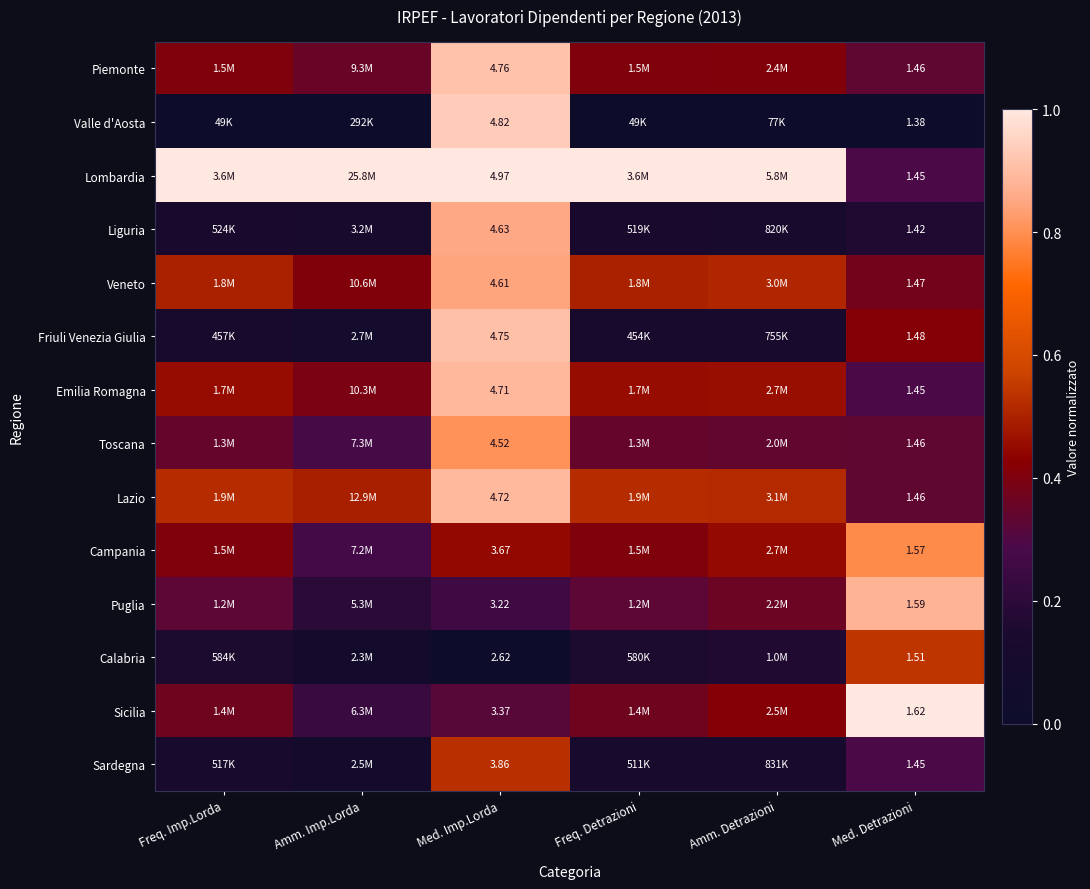

Is the value of Emilia Romagna at Med. Detrazioni greater than the value of Piemonte at Med. Imp.Lorda?

No